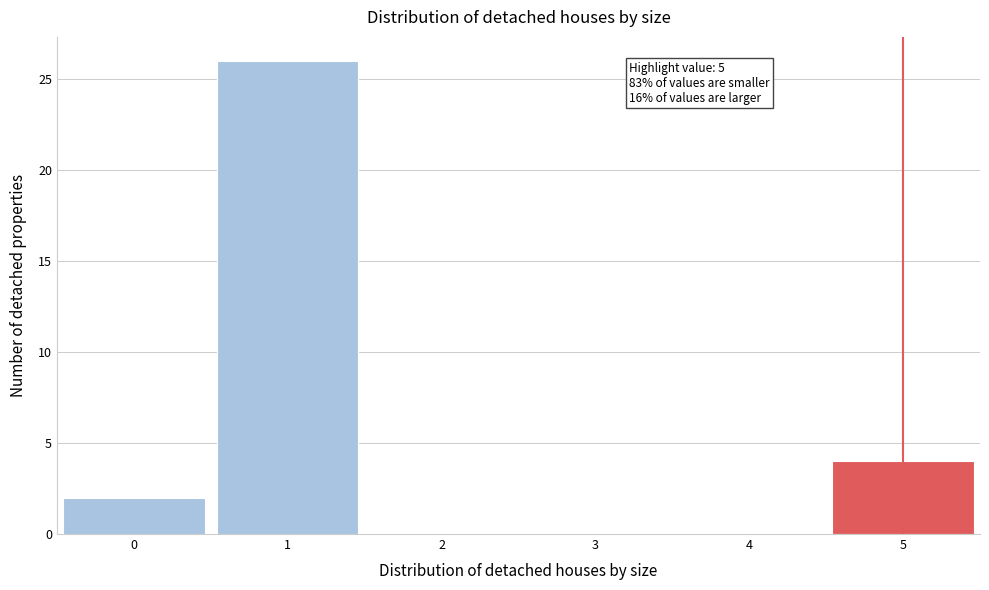

Over which range of the x-axis is the bar tallest?

0.5 to 1.5